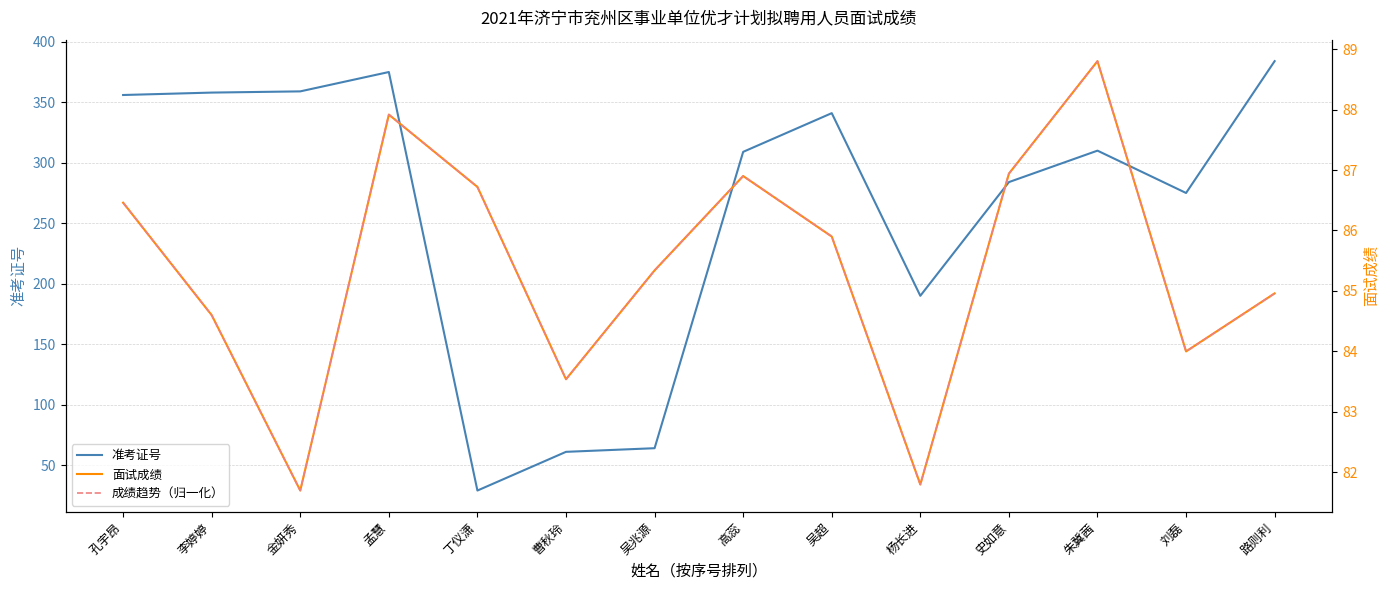

Which has a higher value, 高蕊 or 孟慧?

孟慧